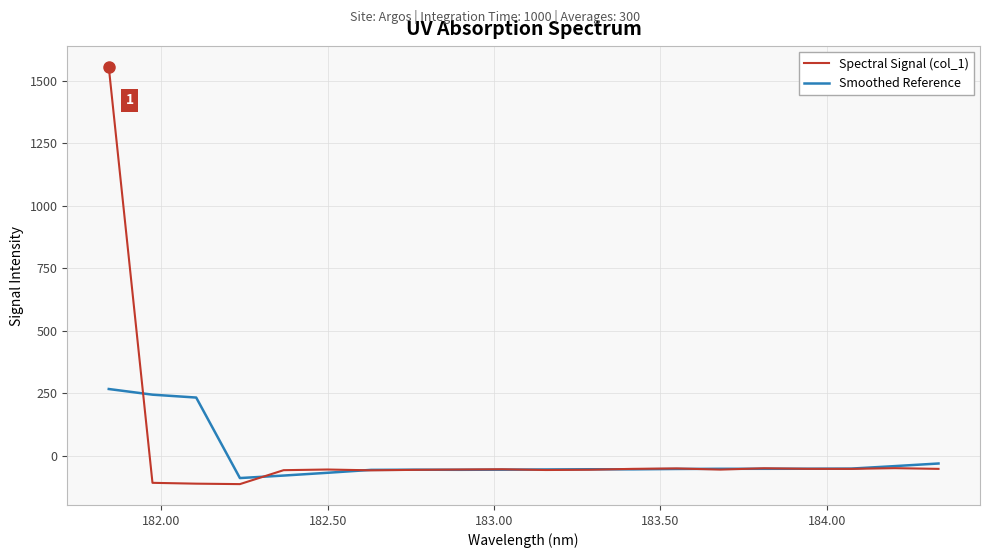

What is the maximum value for Spectral Signal (col_1)?

1555.5